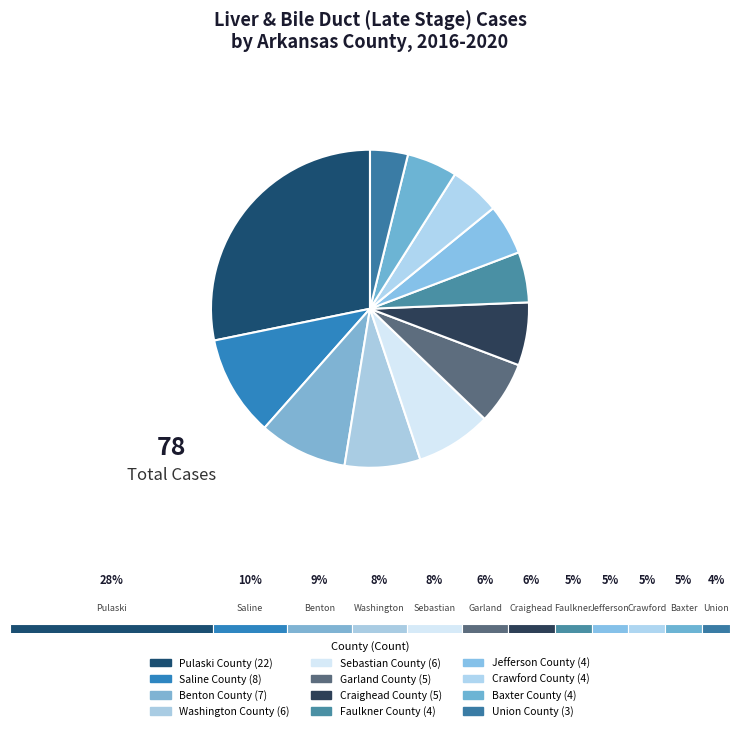

What is the largest slice in the pie chart?

Pulaski County